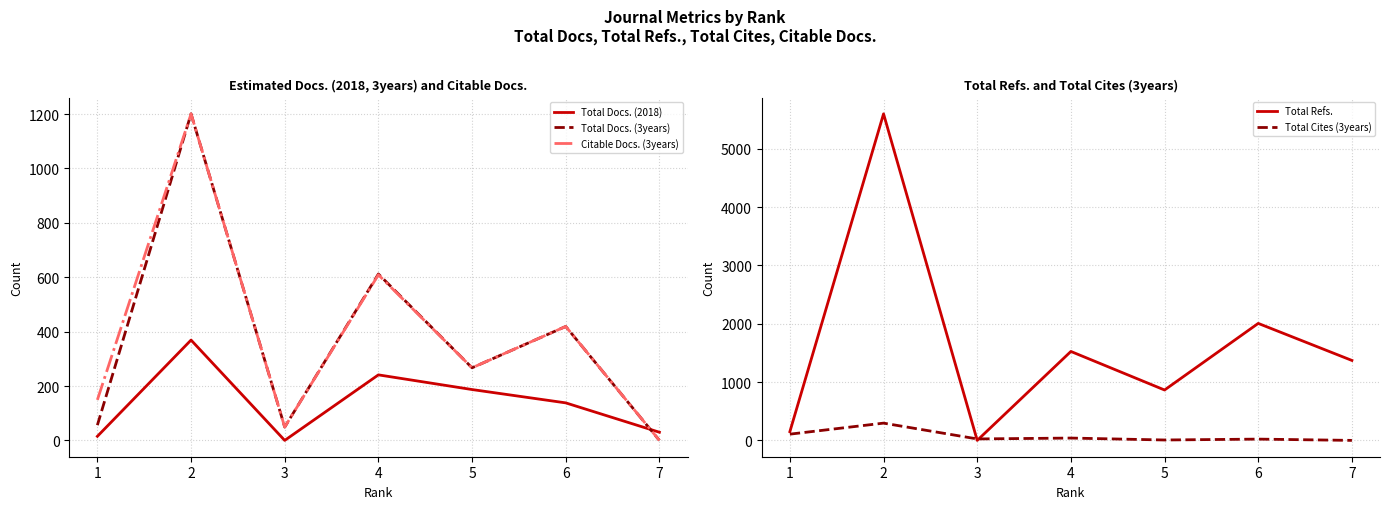

Which series has the largest range (max minus min)?

Total Refs.